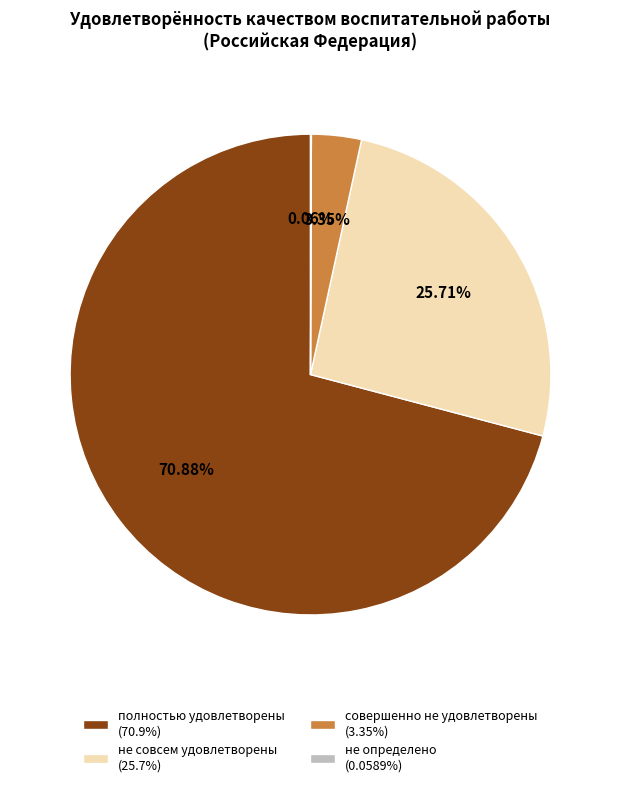

Is there a majority slice in this chart?

Yes